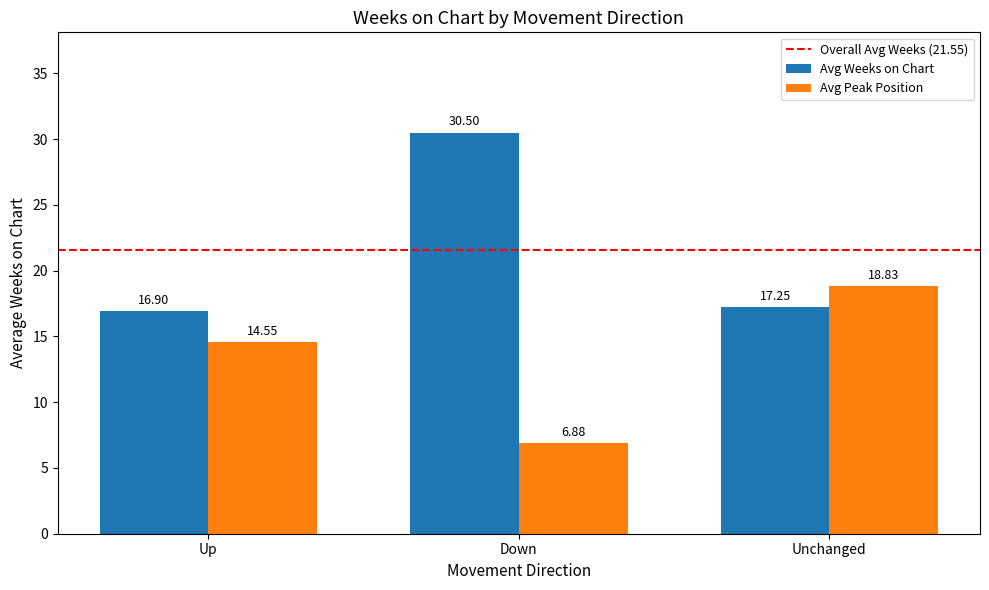

At which label is Avg Peak Position closest to 12?

Up